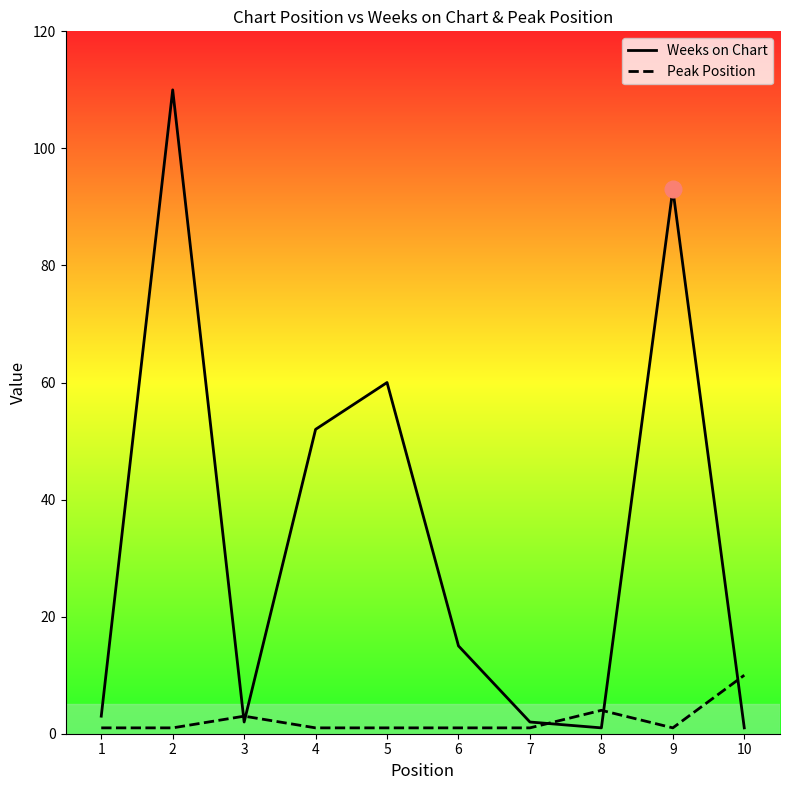

Which series has the largest total across all categories?

Weeks on Chart